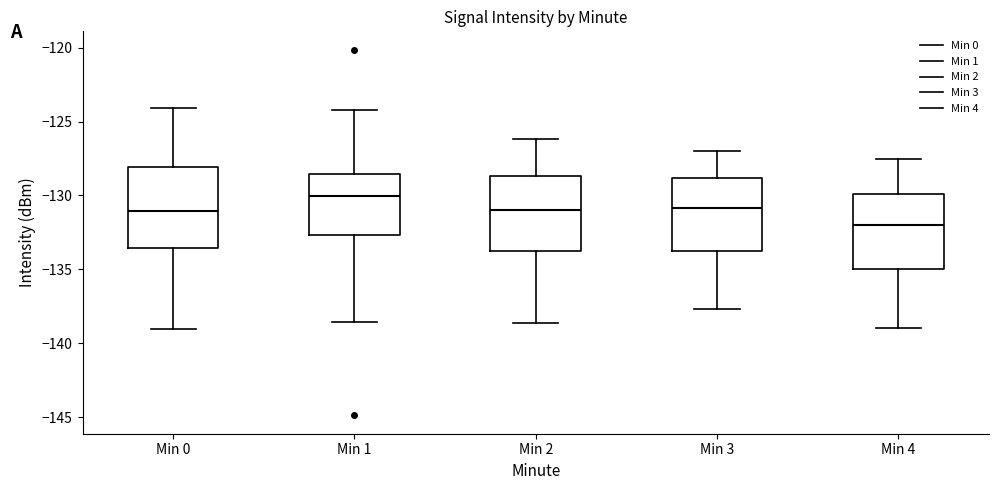

Which box has the highest median line?

Min 1